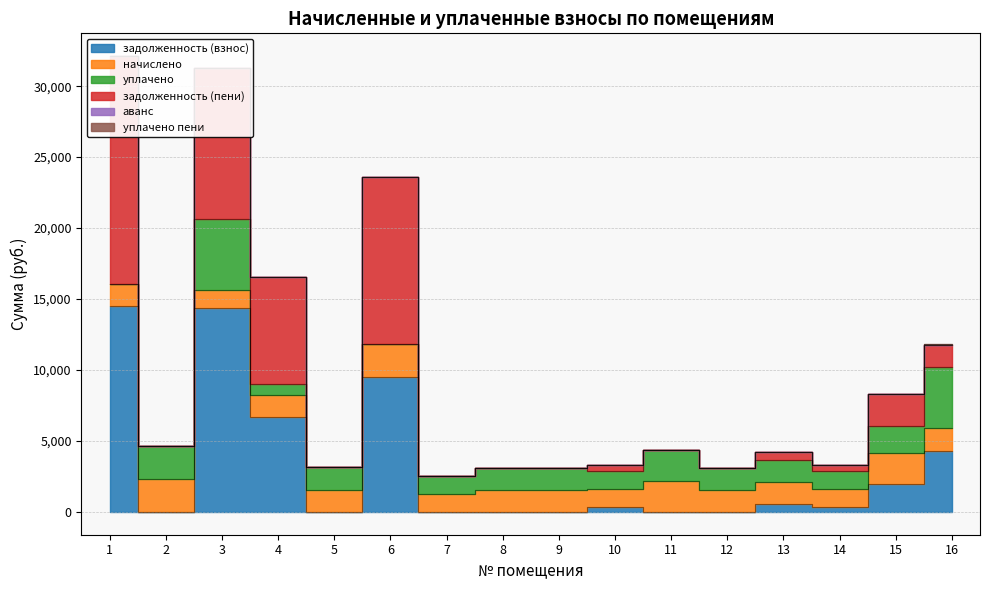

True or false: начислено and задолженность (пени) intersect in this chart.

True